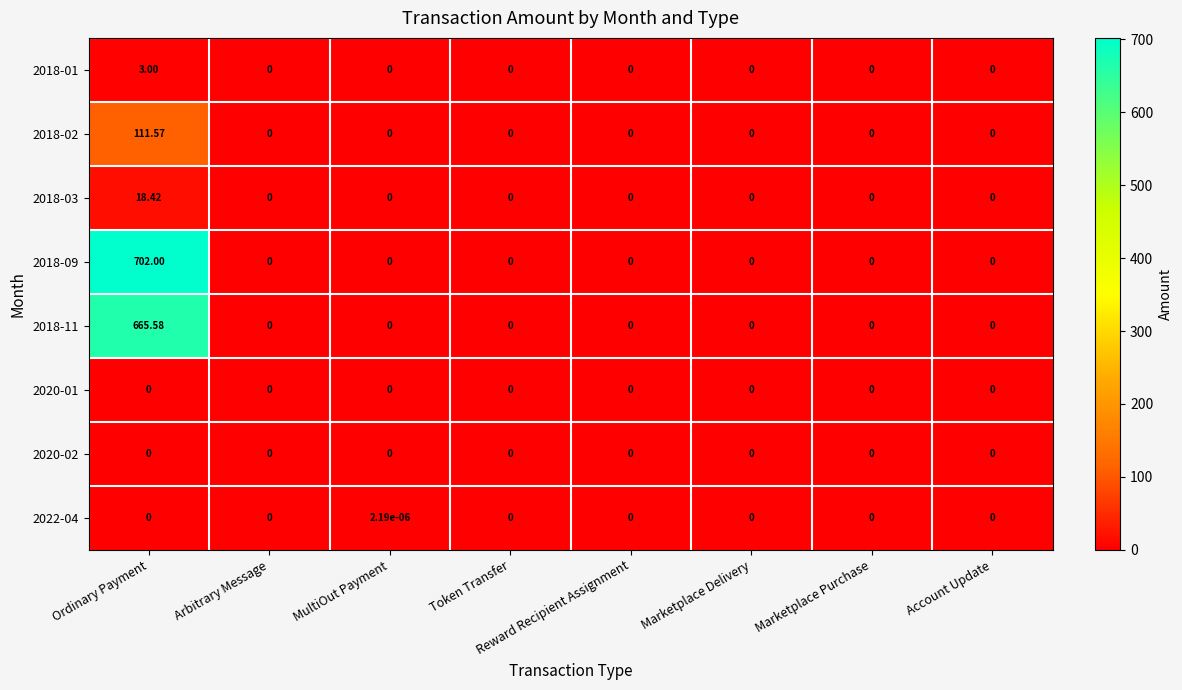

How many series are shown in this chart?

8